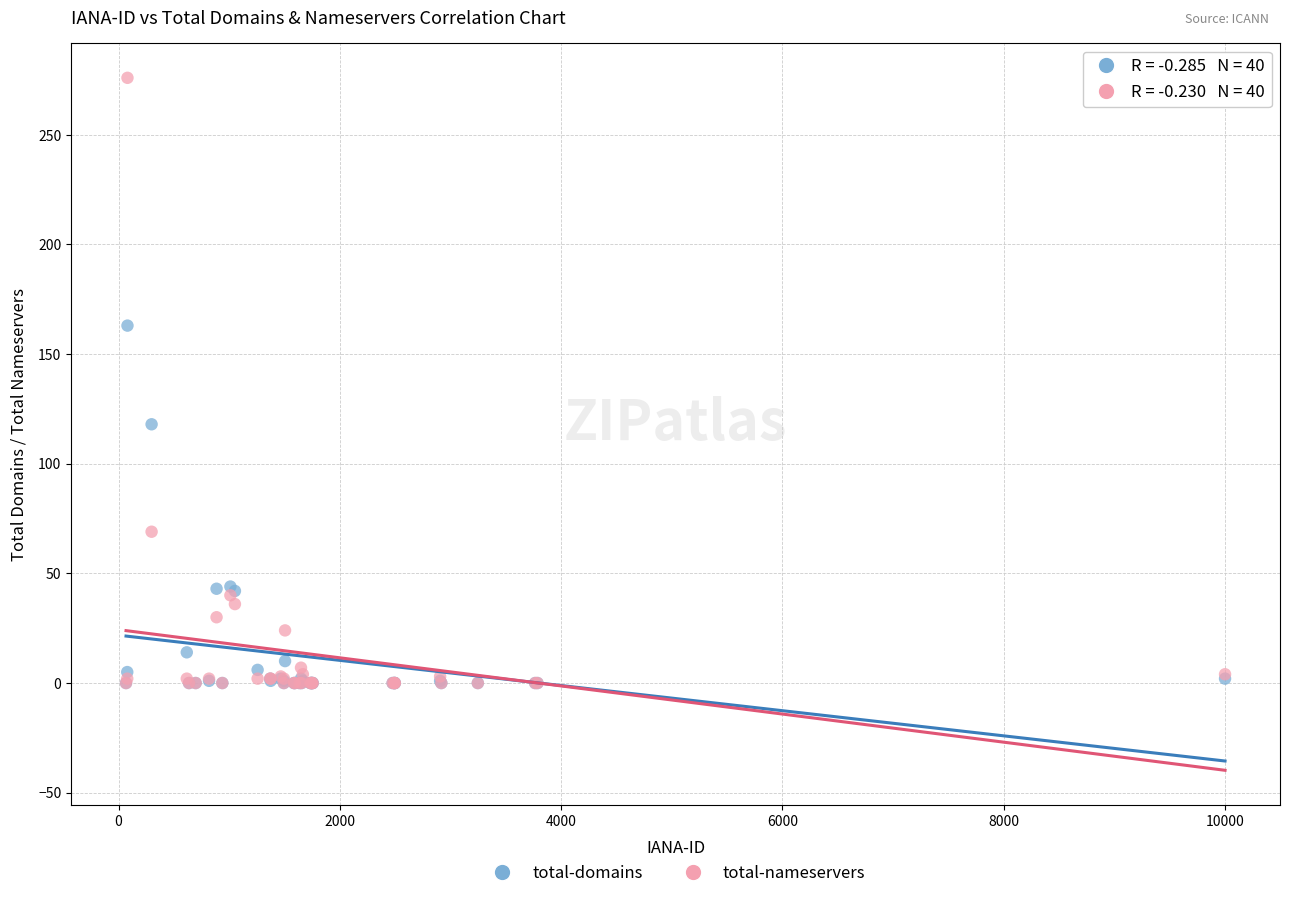

Across all series, what Y value is closest to 138?

118